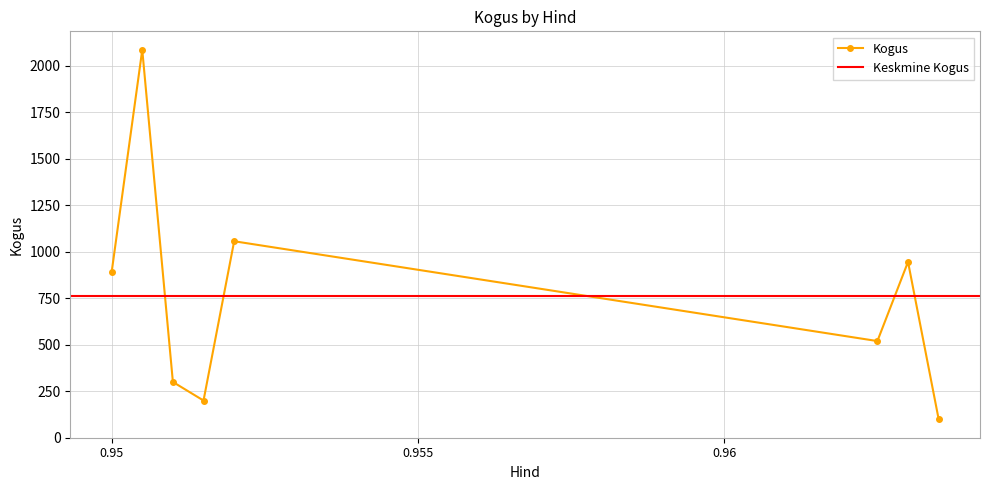

Is this an area chart (filled region under the line)?

No